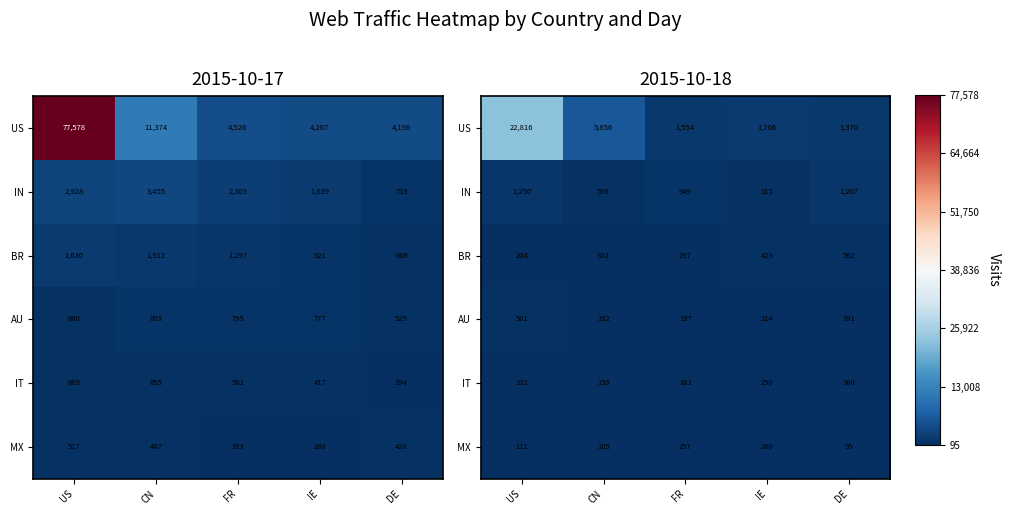

Rank the categories by AU value from lowest to highest.

CN, FR, IE, DE, US